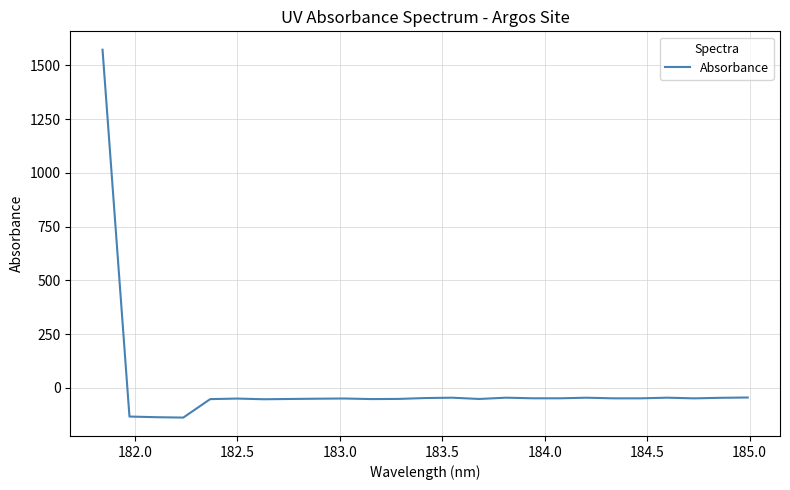

What is the difference between the maximum and minimum values?

1710.8